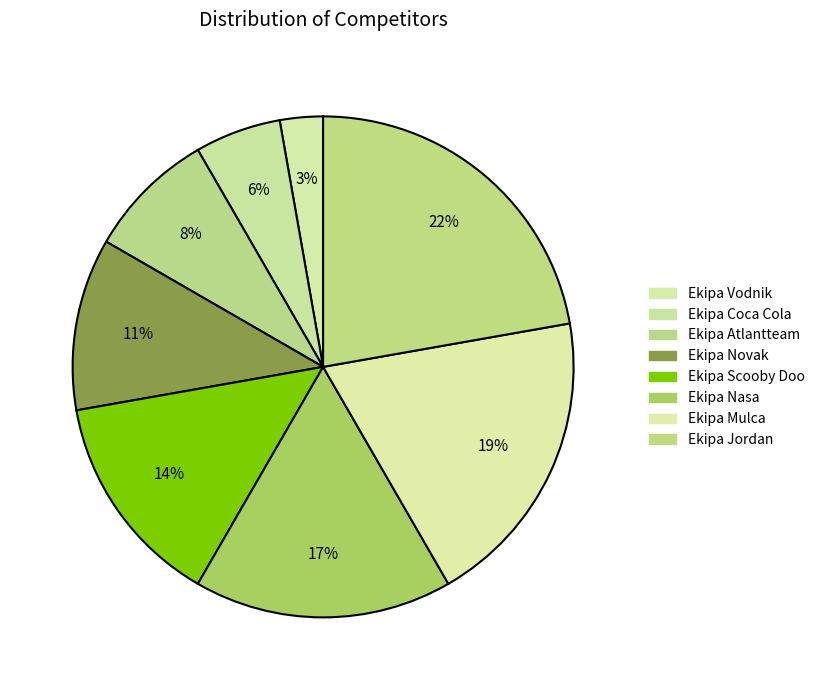

To the nearest percent, what percentage of the pie is Ekipa Novak?

11%